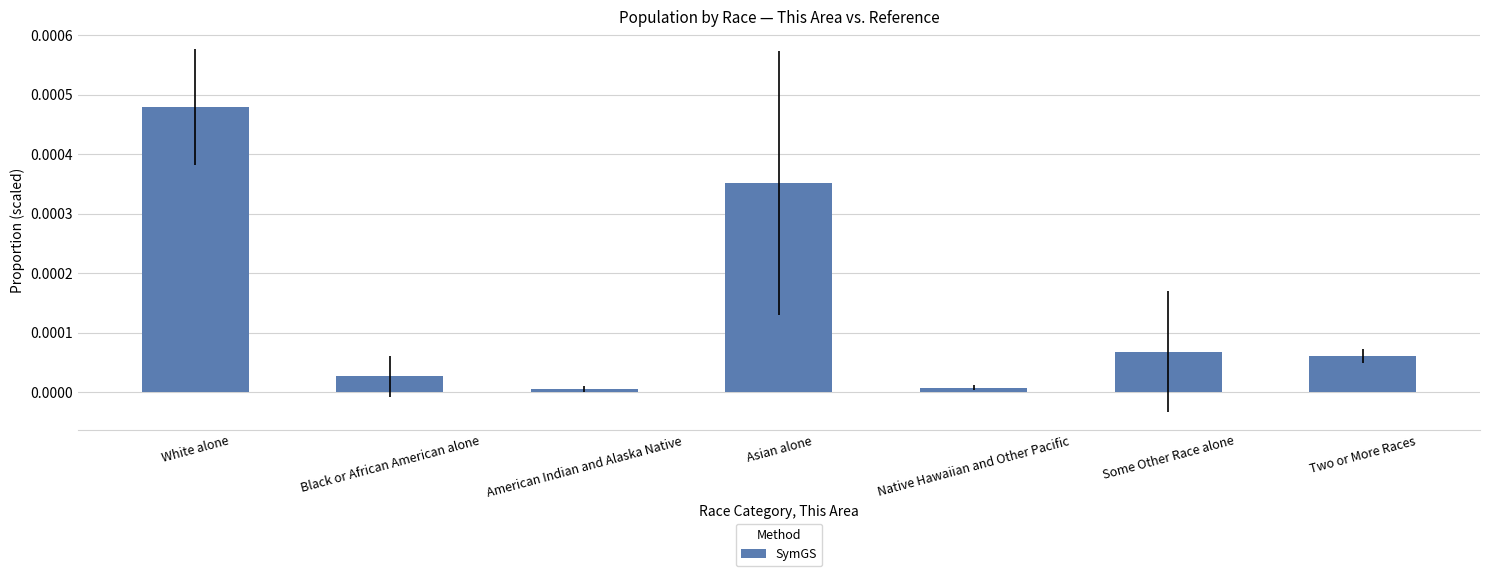

Which label corresponds to the largest value in the chart?

White alone